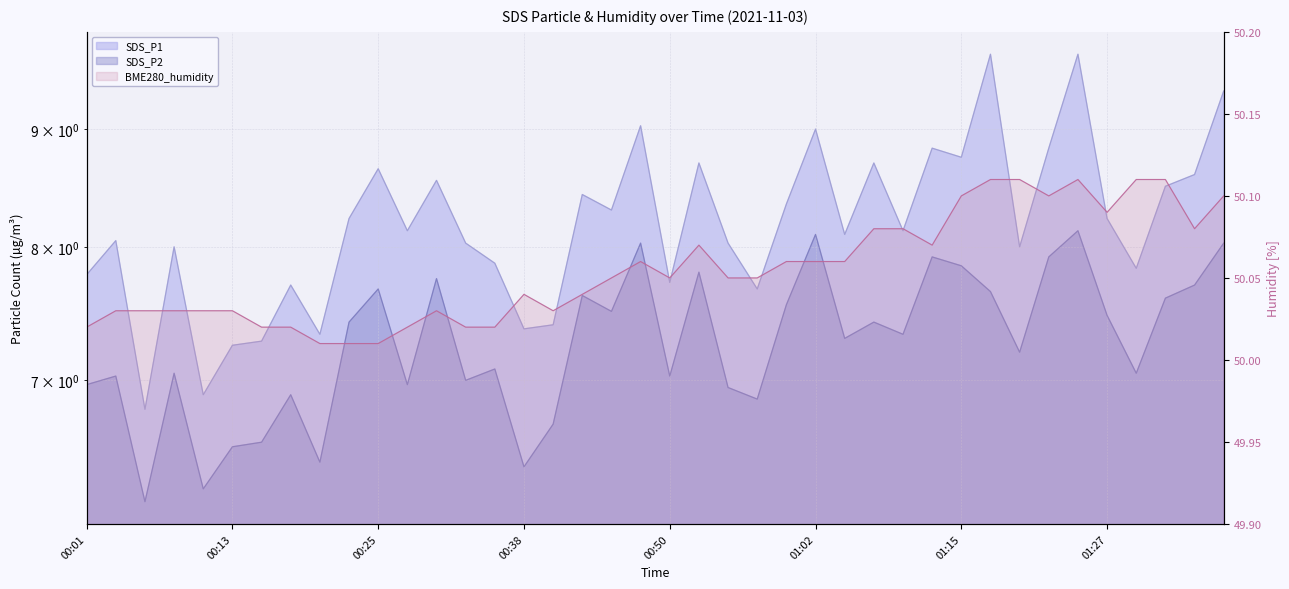

True or false: BME280_humidity and SDS_P2 cross at least once.

False